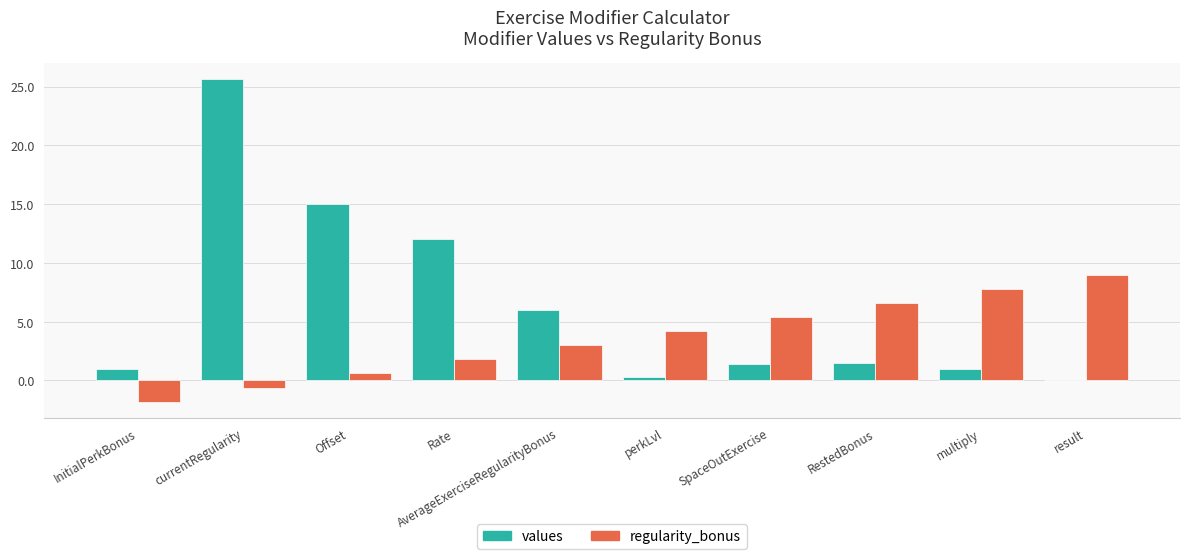

Which series has the largest total across all categories?

values